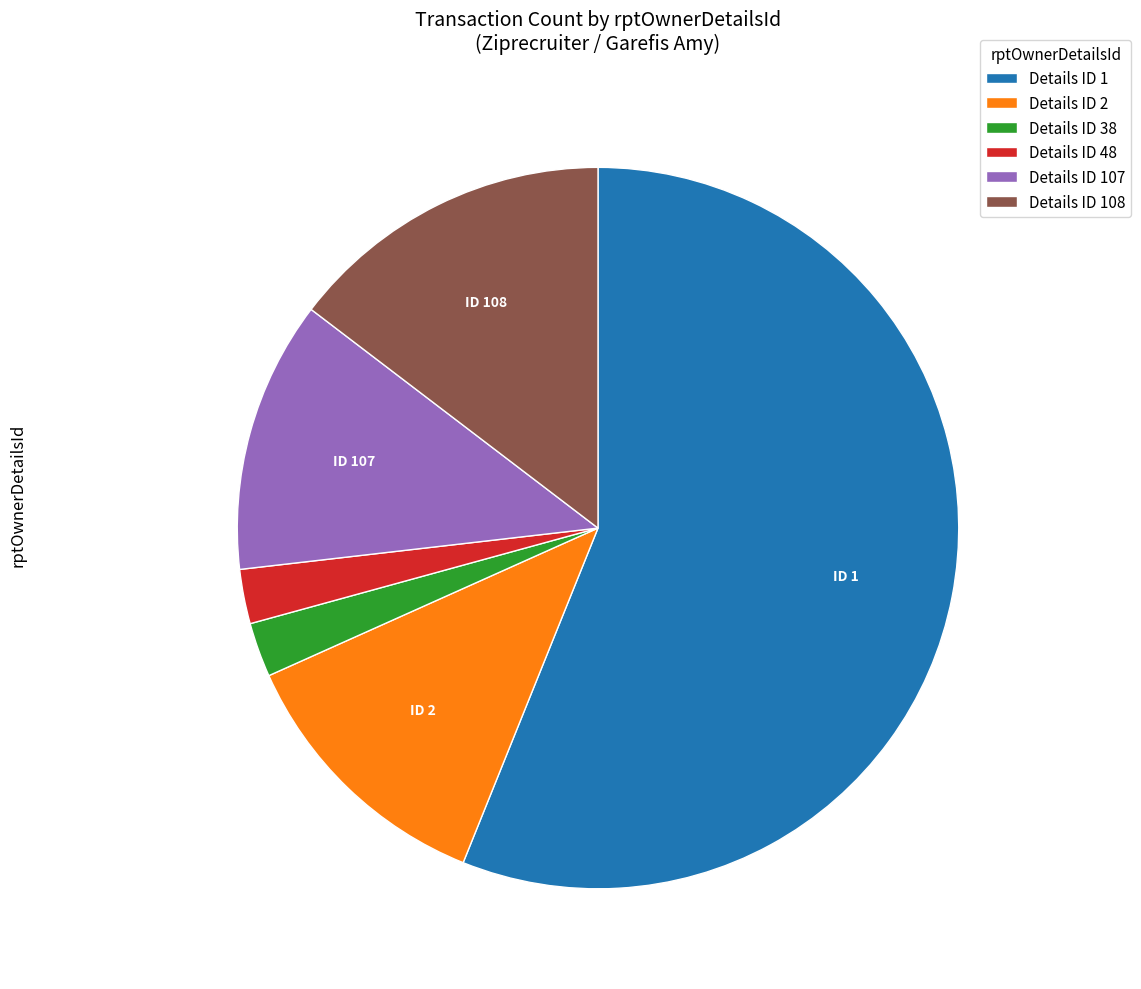

Does any single category account for the majority?

Yes